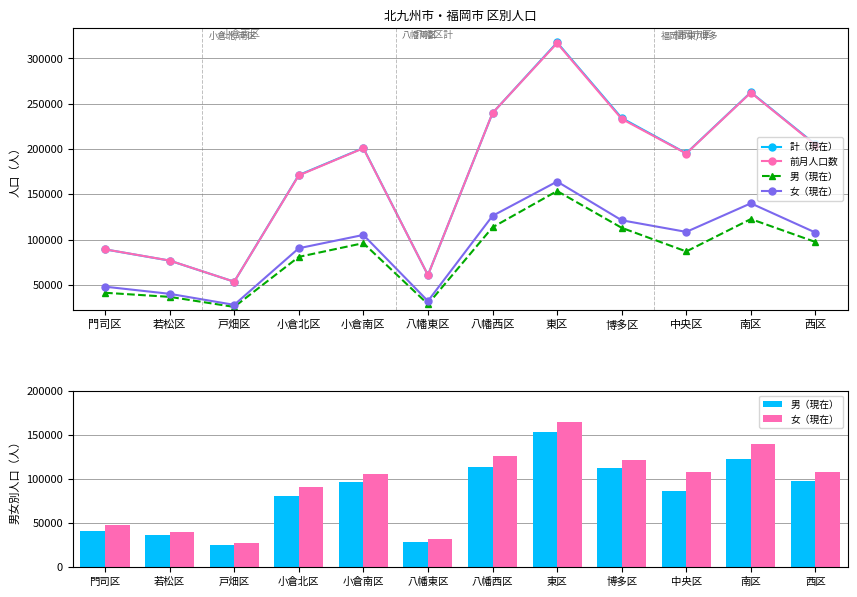

How many data points does each series have?

12